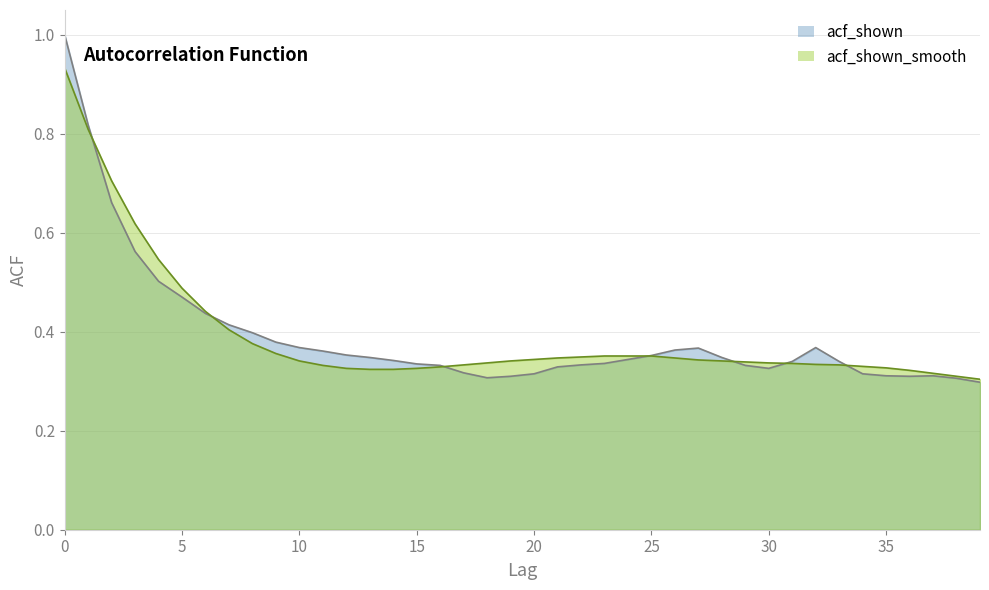

After their last crossing, which series has the higher values: acf_shown or acf_shown_smooth?

acf_shown_smooth